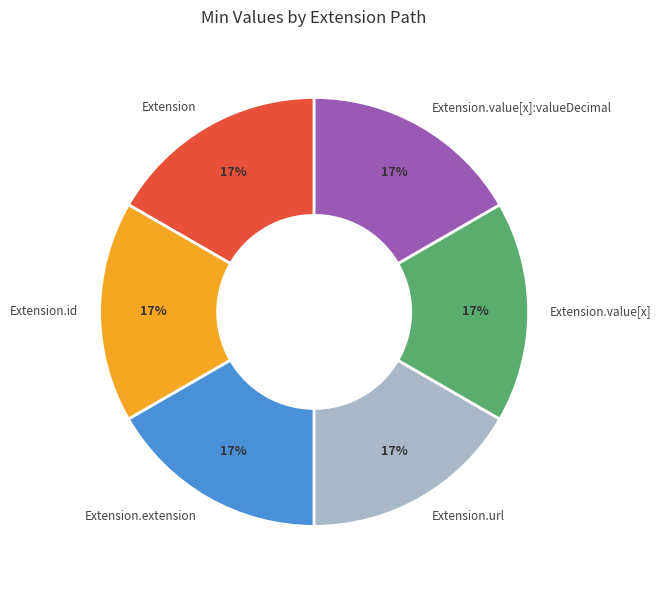

Is there a majority slice in this chart?

No